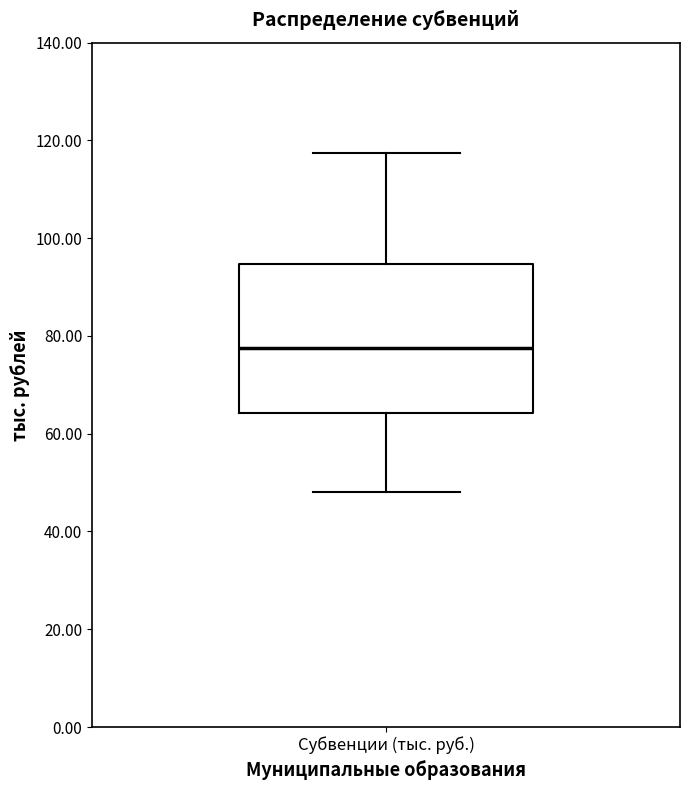

Transcribe this box plot: give where the median line is, the range the box spans, and where the two whiskers end, as read against the y-axis. The values are not printed on the chart, so give them approximately, as read against the axis.

median 78, box 64 to 94, whiskers 48 to 118